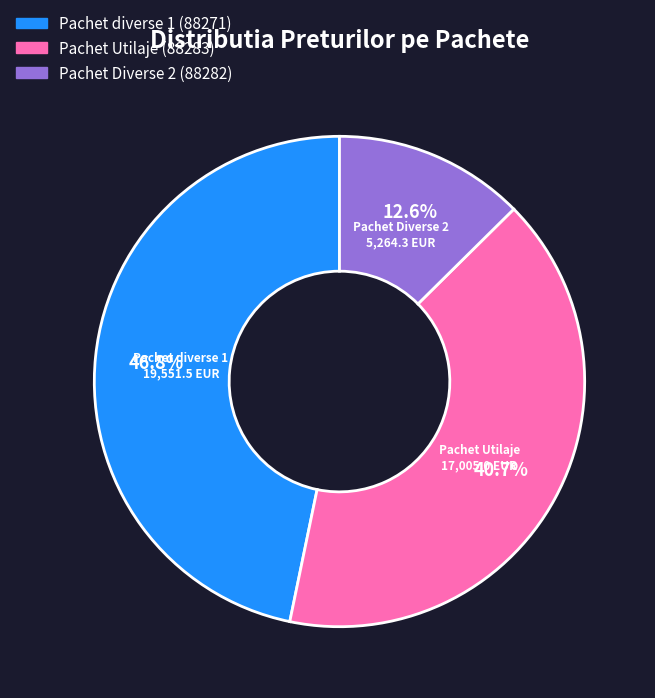

How many segments does this pie chart have?

3